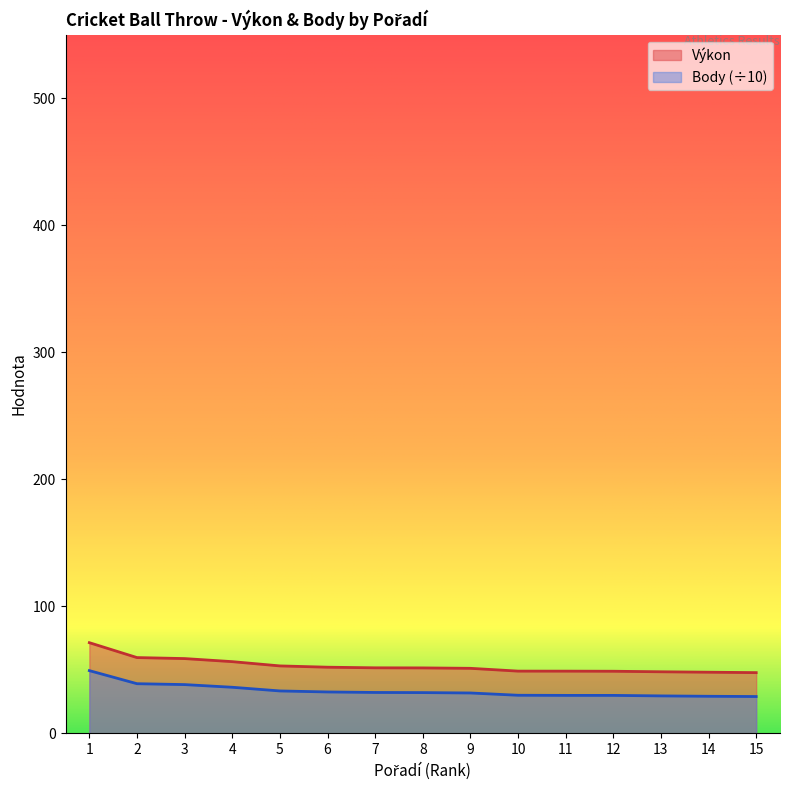

What is the value of the Body point at the 10th from the left?

29.9